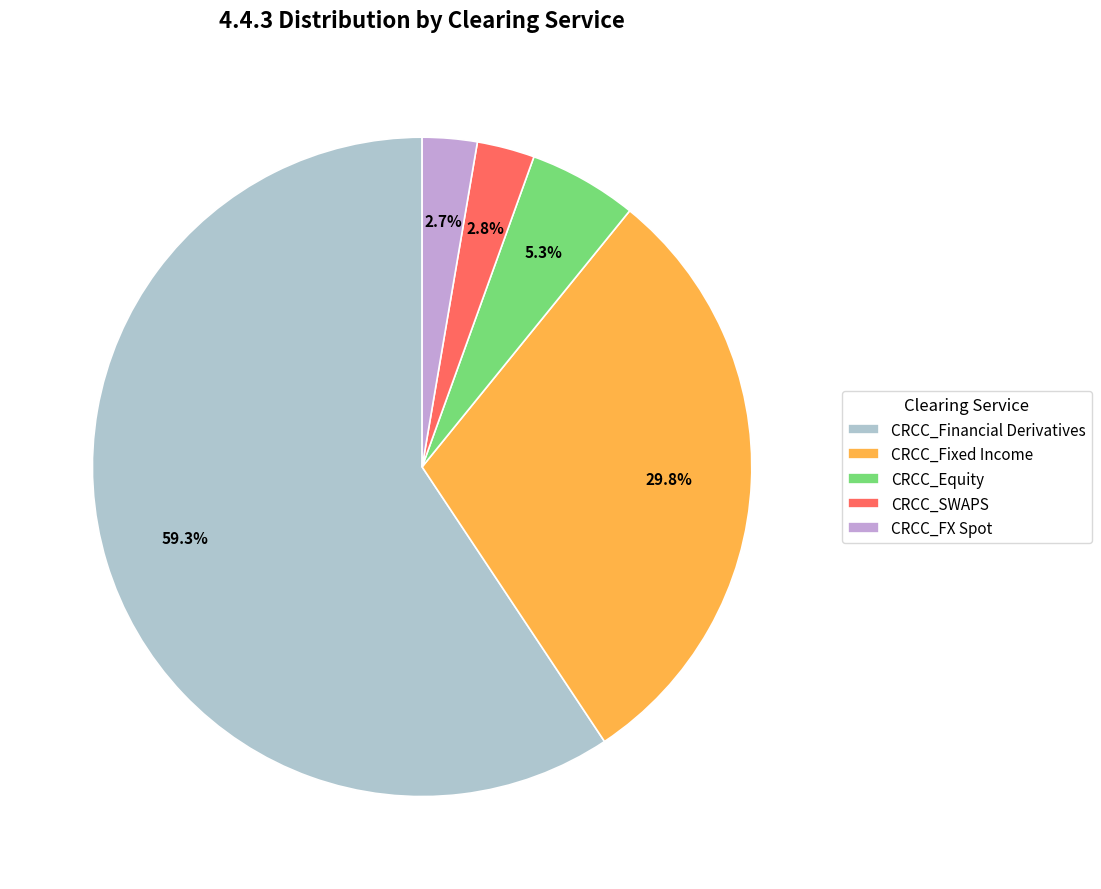

To the nearest percent, what is the average slice percentage?

20%